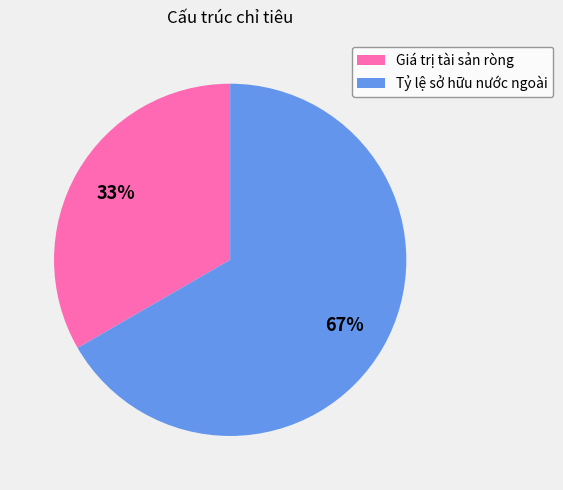

The Giá trị tài sản ròng slice represents 33% of the pie. True or false?

True